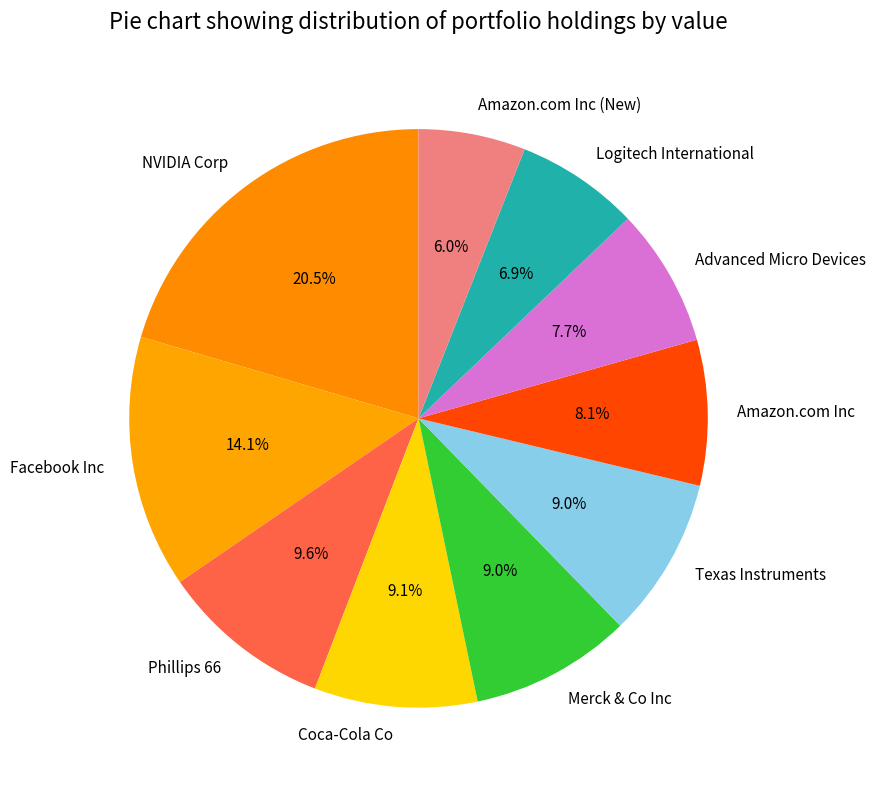

Is it true that Coca-Cola Co is 1% of the pie?

False